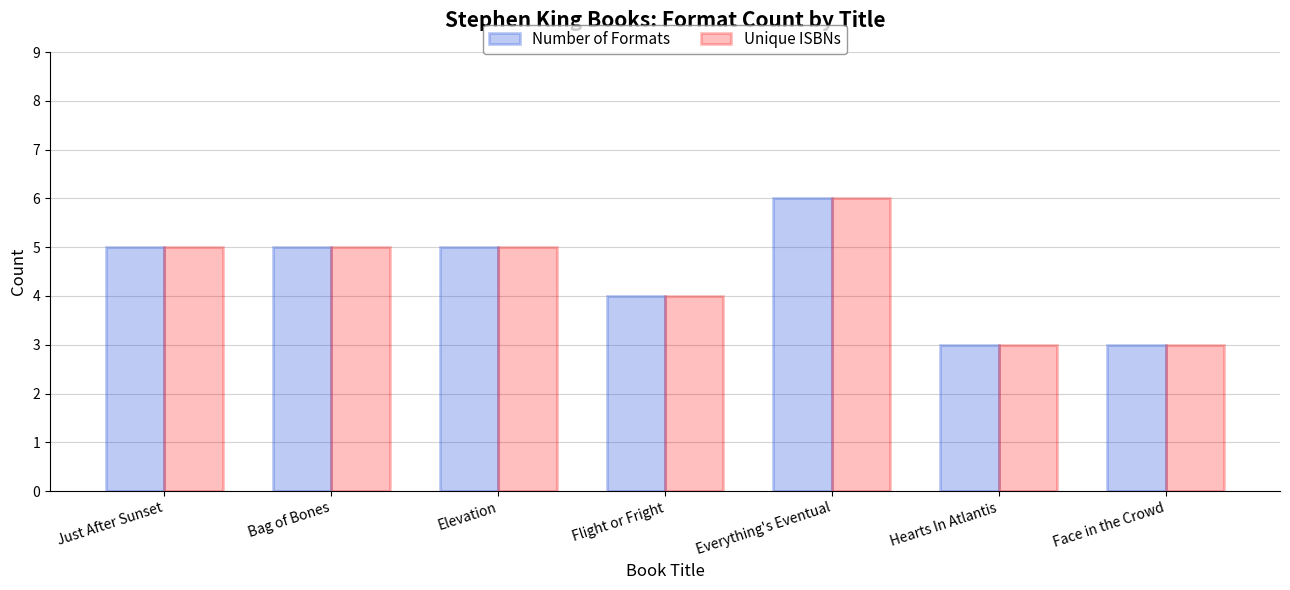

Reading left to right, list all the values displayed in this chart.

Number of Formats: Just After Sunset=5	Bag of Bones=5	Elevation=5	Flight or Fright=4	Everything's Eventual=6	Hearts In Atlantis=3	Face in the Crowd=3
Unique ISBNs: Just After Sunset=5	Bag of Bones=5	Elevation=5	Flight or Fright=4	Everything's Eventual=6	Hearts In Atlantis=3	Face in the Crowd=3